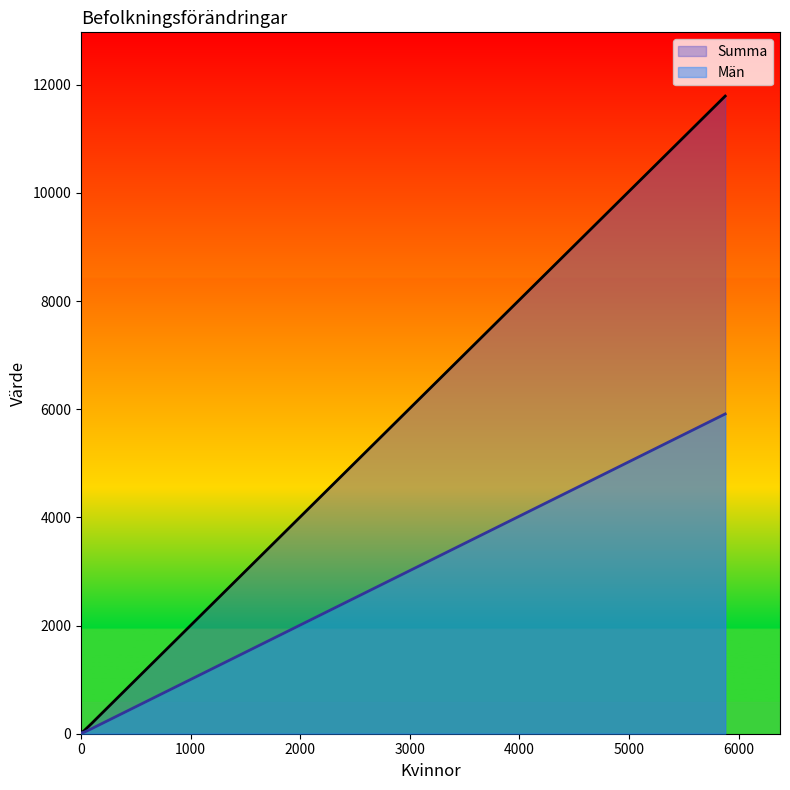

Is it true that Män equals 3837 at 5878?

False